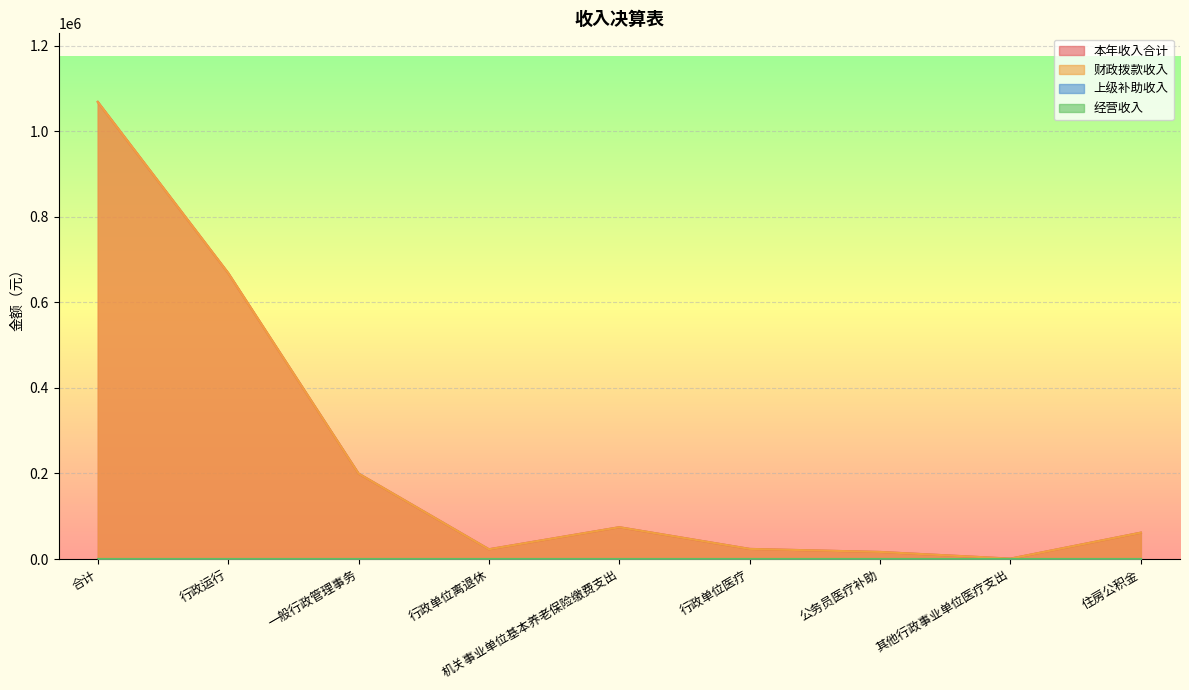

Reading left to right, what are all the values shown in this chart?

本年收入合计: 合计=1068260.4	行政运行=668484.8	一般行政管理事务=199768.0	行政单位离退休=22831.8	机关事业单位基本养老保险缴费支出=74371.2	行政单位医疗=23633.7	公务员医疗补助=16550.9	其他行政事业单位医疗支出=952.0	住房公积金=61668.0
财政拨款收入: 合计=1068260.4	行政运行=668484.8	一般行政管理事务=199768.0	行政单位离退休=22831.8	机关事业单位基本养老保险缴费支出=74371.2	行政单位医疗=23633.7	公务员医疗补助=16550.9	其他行政事业单位医疗支出=952.0	住房公积金=61668.0